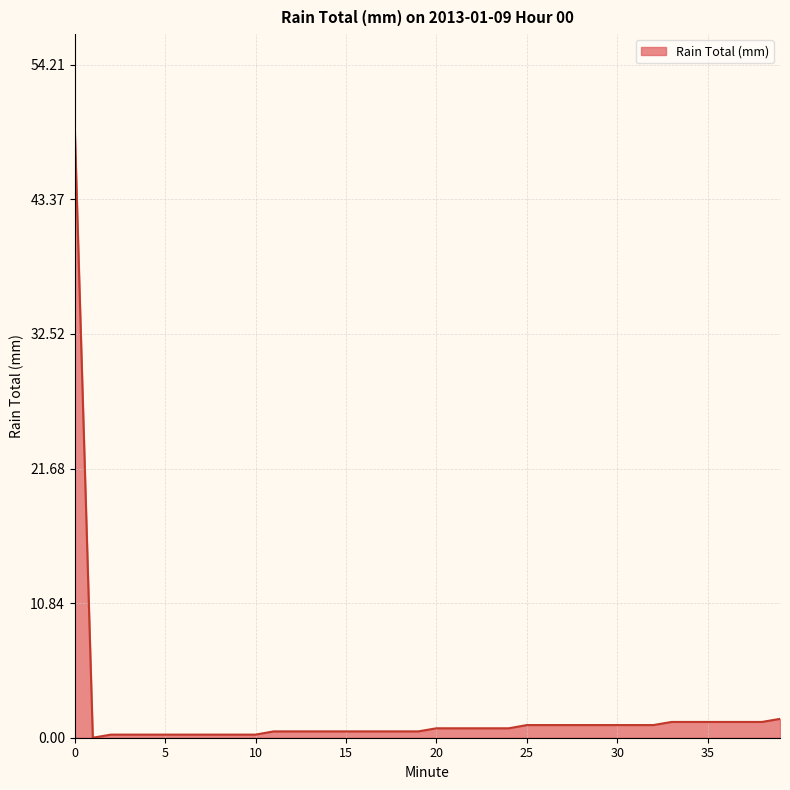

How many lines are shown in the chart?

1